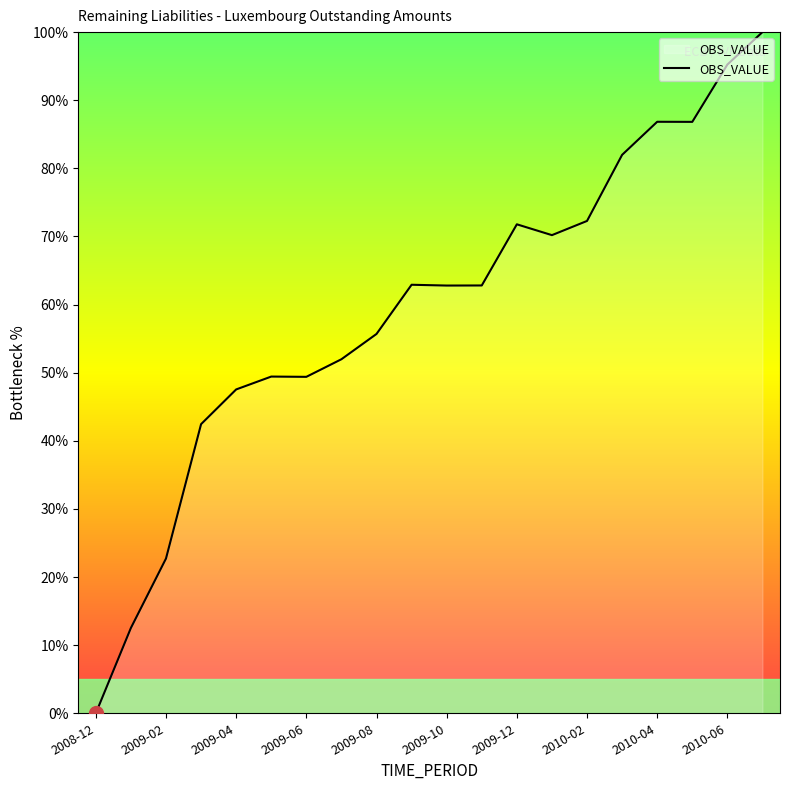

What is the difference between the maximum and minimum values?

100.0